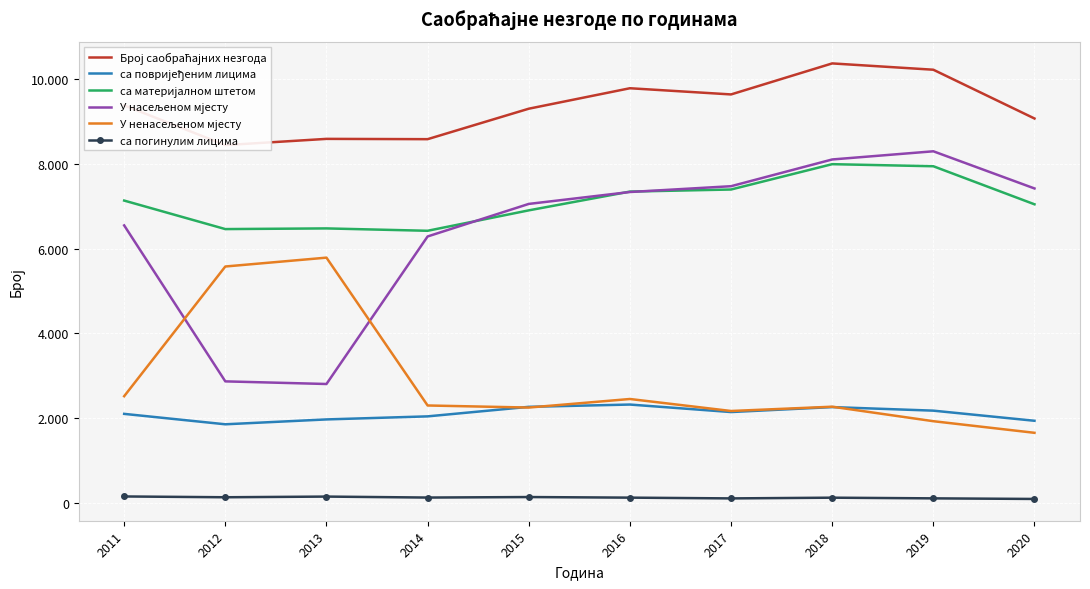

List the series in order of their peak value, highest first.

Број саобраћајних незгода, У насељеном мјесту, са материјалном штетом, У ненасељеном мјесту, са повријеђеним лицима, са погинулим лицима